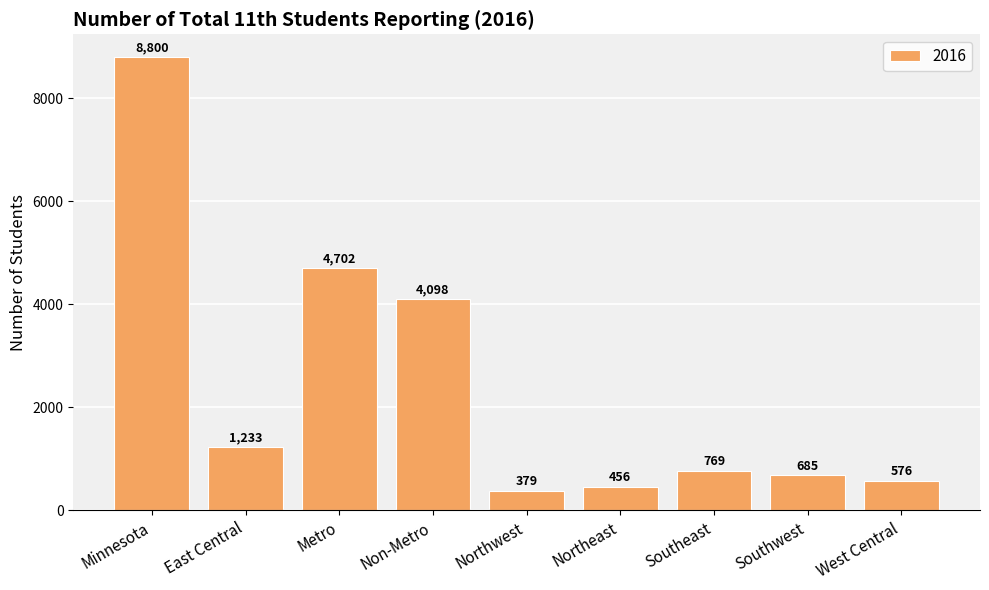

What is the ratio of the value at Metro to the value at West Central?

8.2